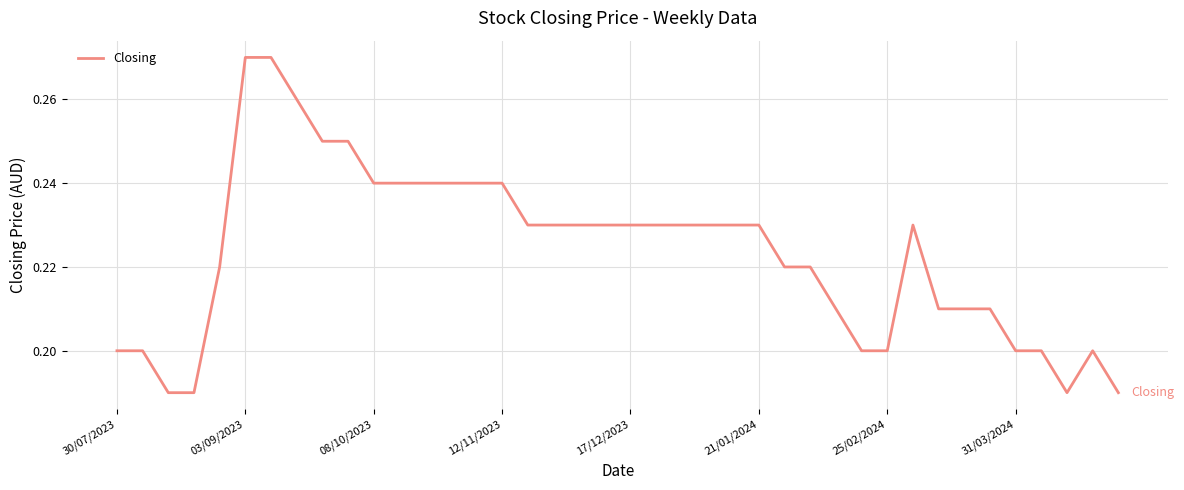

Does the chart have visible grid lines?

Yes